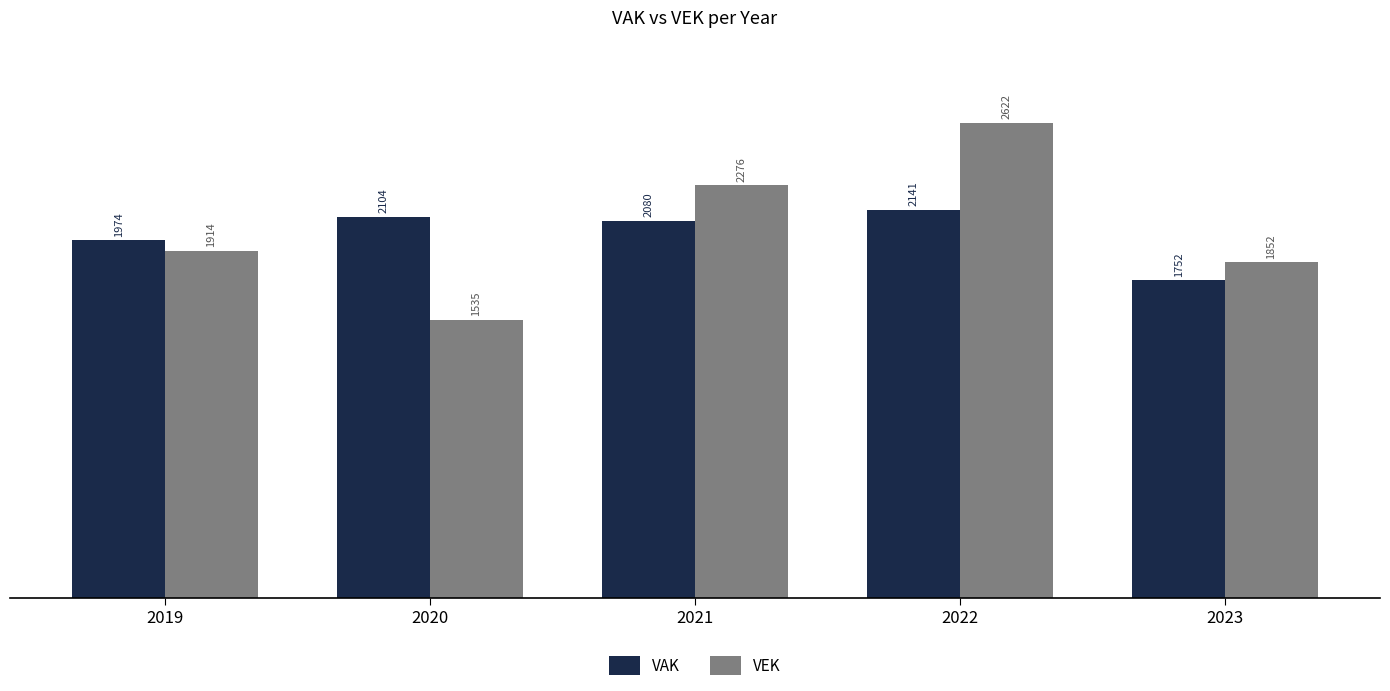

Which series has the largest range (max minus min)?

VEK